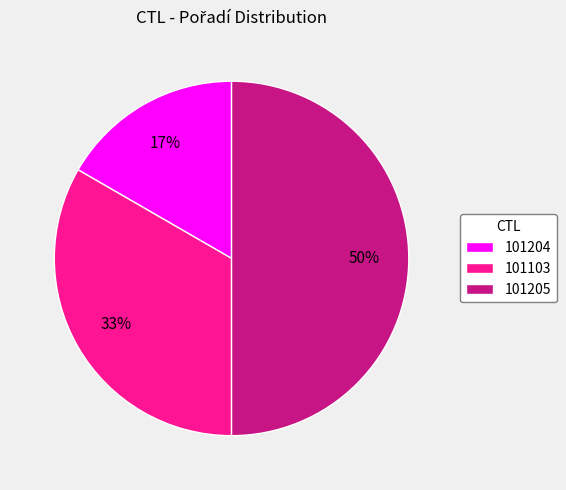

Between 101205 and 101204, which is larger?

101205